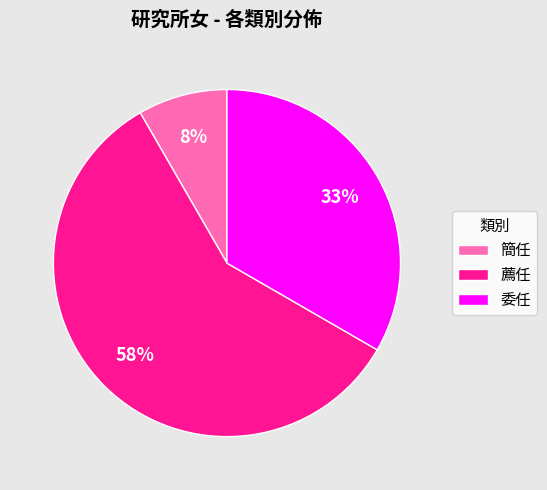

Which slice represents more than half of the pie?

薦任